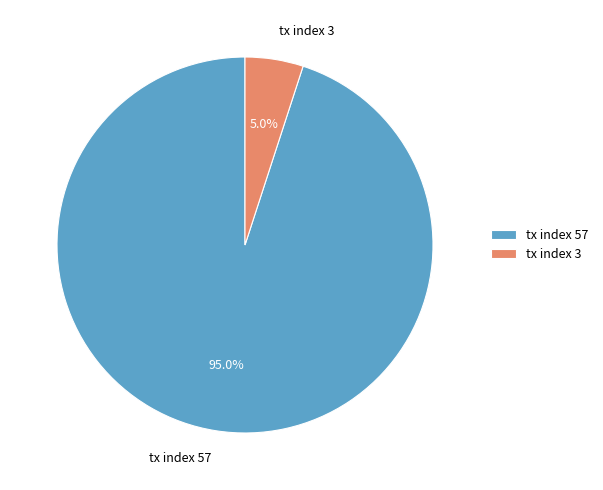

To the nearest percent, what portion does tx index 3 represent?

5%